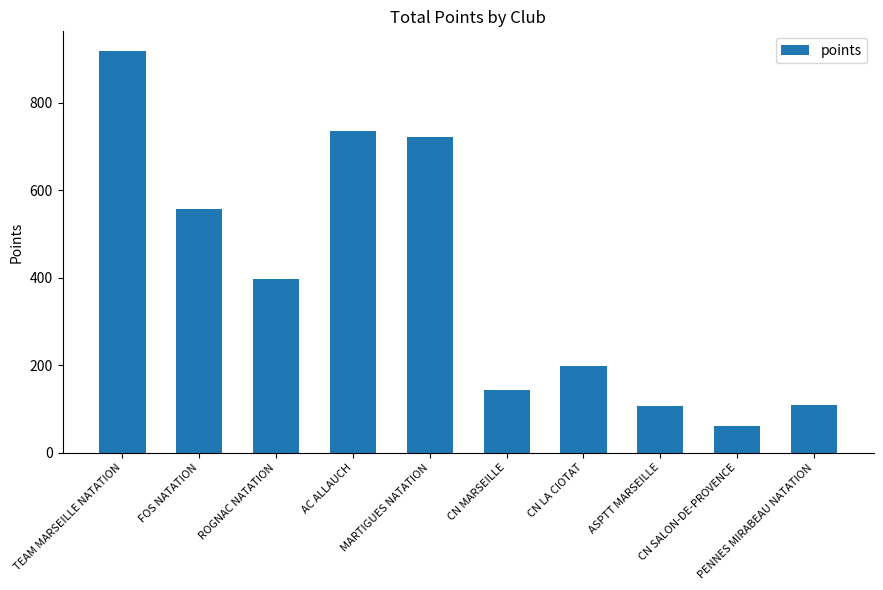

Where does the data first go above 398?

TEAM MARSEILLE NATATION